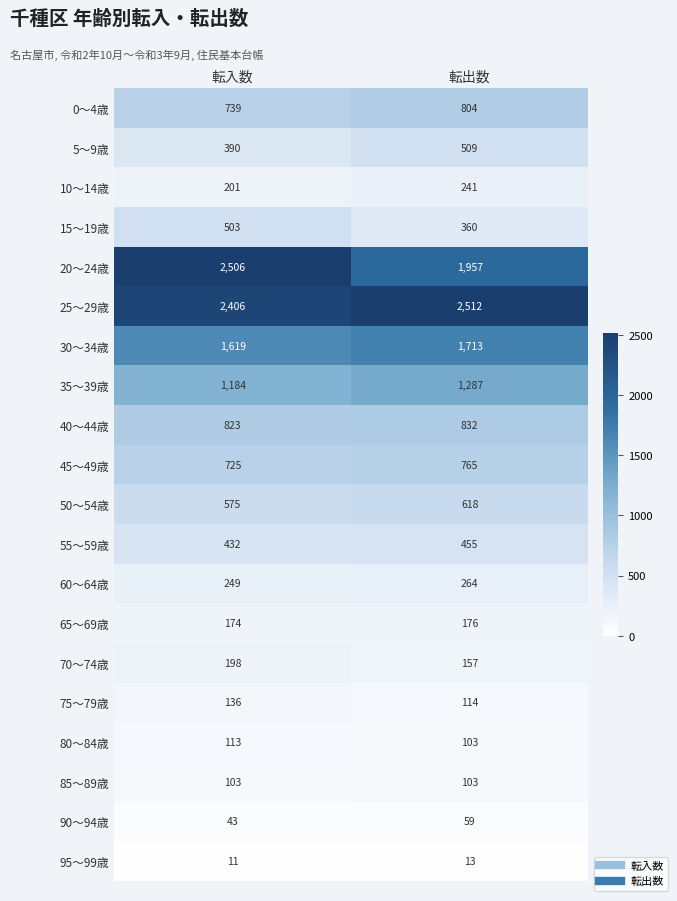

List the series in order of their peak value, highest first.

25～29歳, 20～24歳, 30～34歳, 35～39歳, 40～44歳, 0～4歳, 45～49歳, 50～54歳, 5～9歳, 15～19歳, 55～59歳, 60～64歳, 10～14歳, 70～74歳, 65～69歳, 75～79歳, 80～84歳, 85～89歳, 90～94歳, 95～99歳